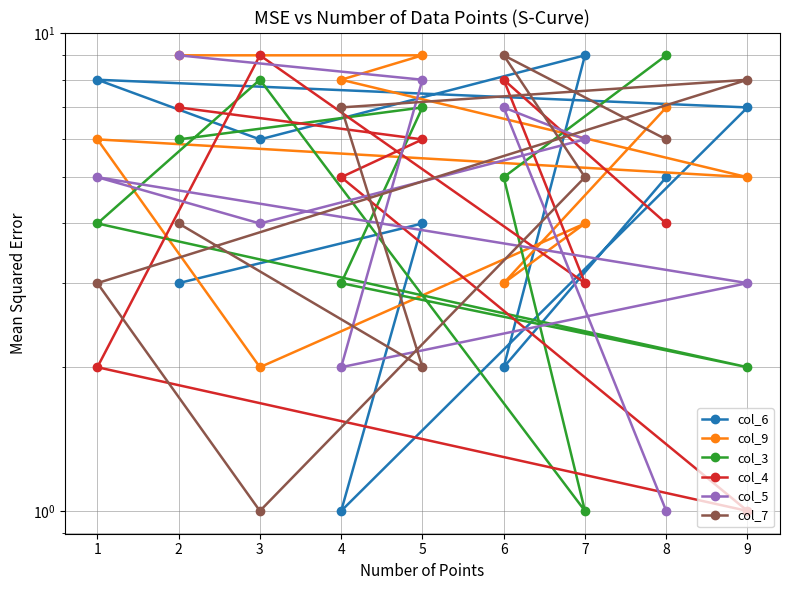

What is the greatest value displayed?

9